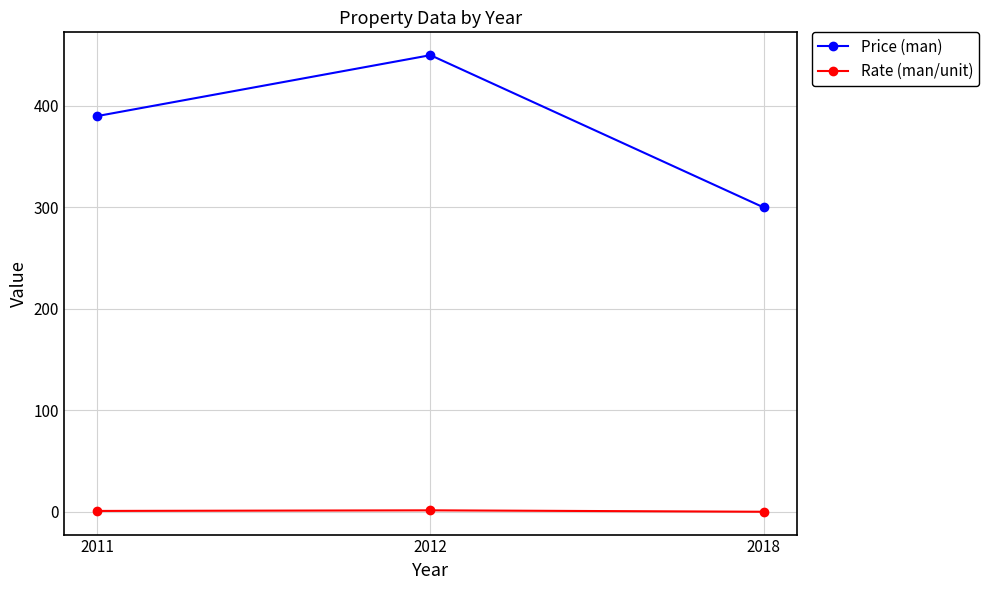

Which series changed the most between 2011 and 2018?

Price (man)